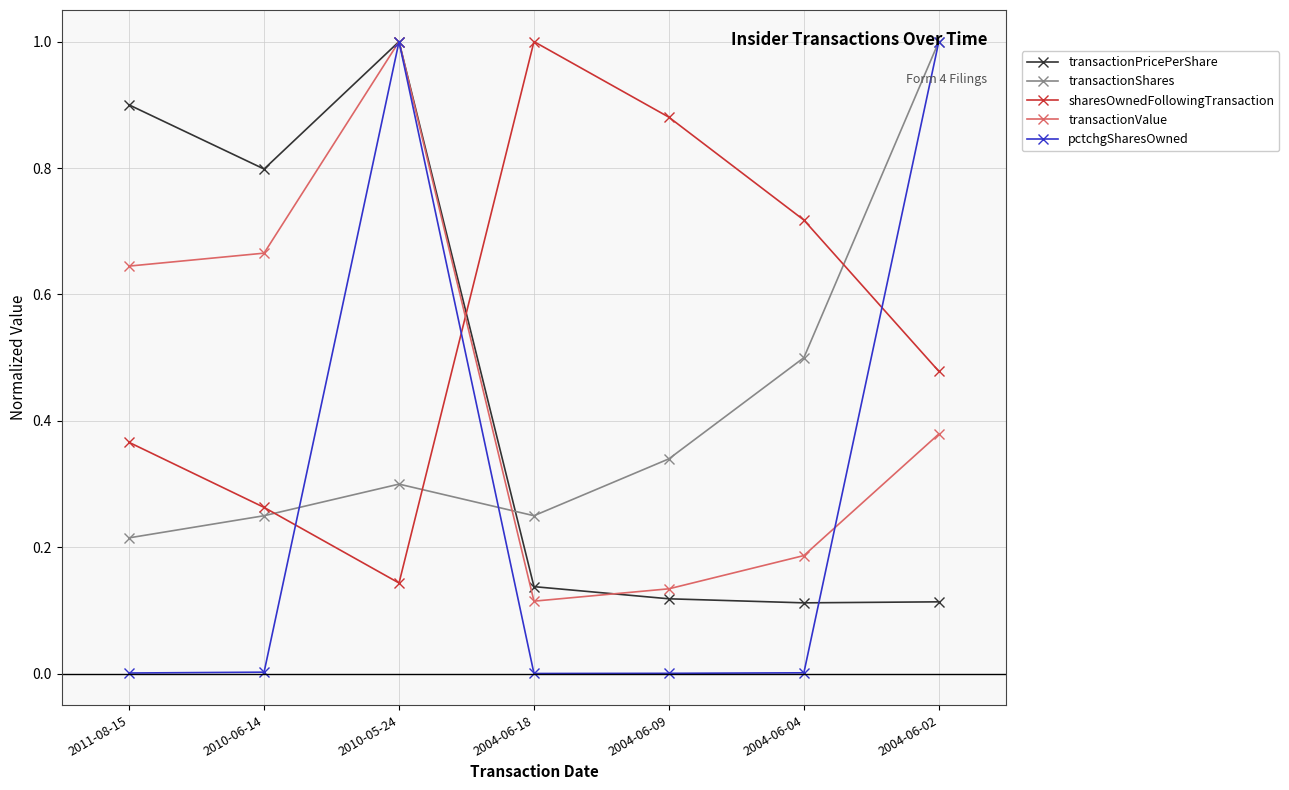

Is this an area chart (filled region under the line)?

No